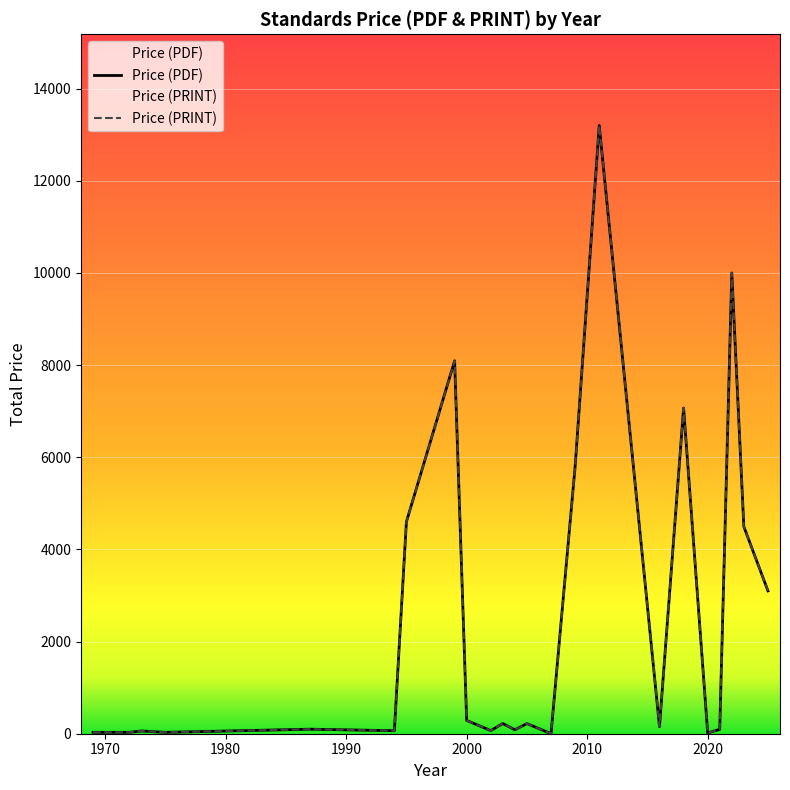

What is the sum of all Price (PDF) values?

57871.3